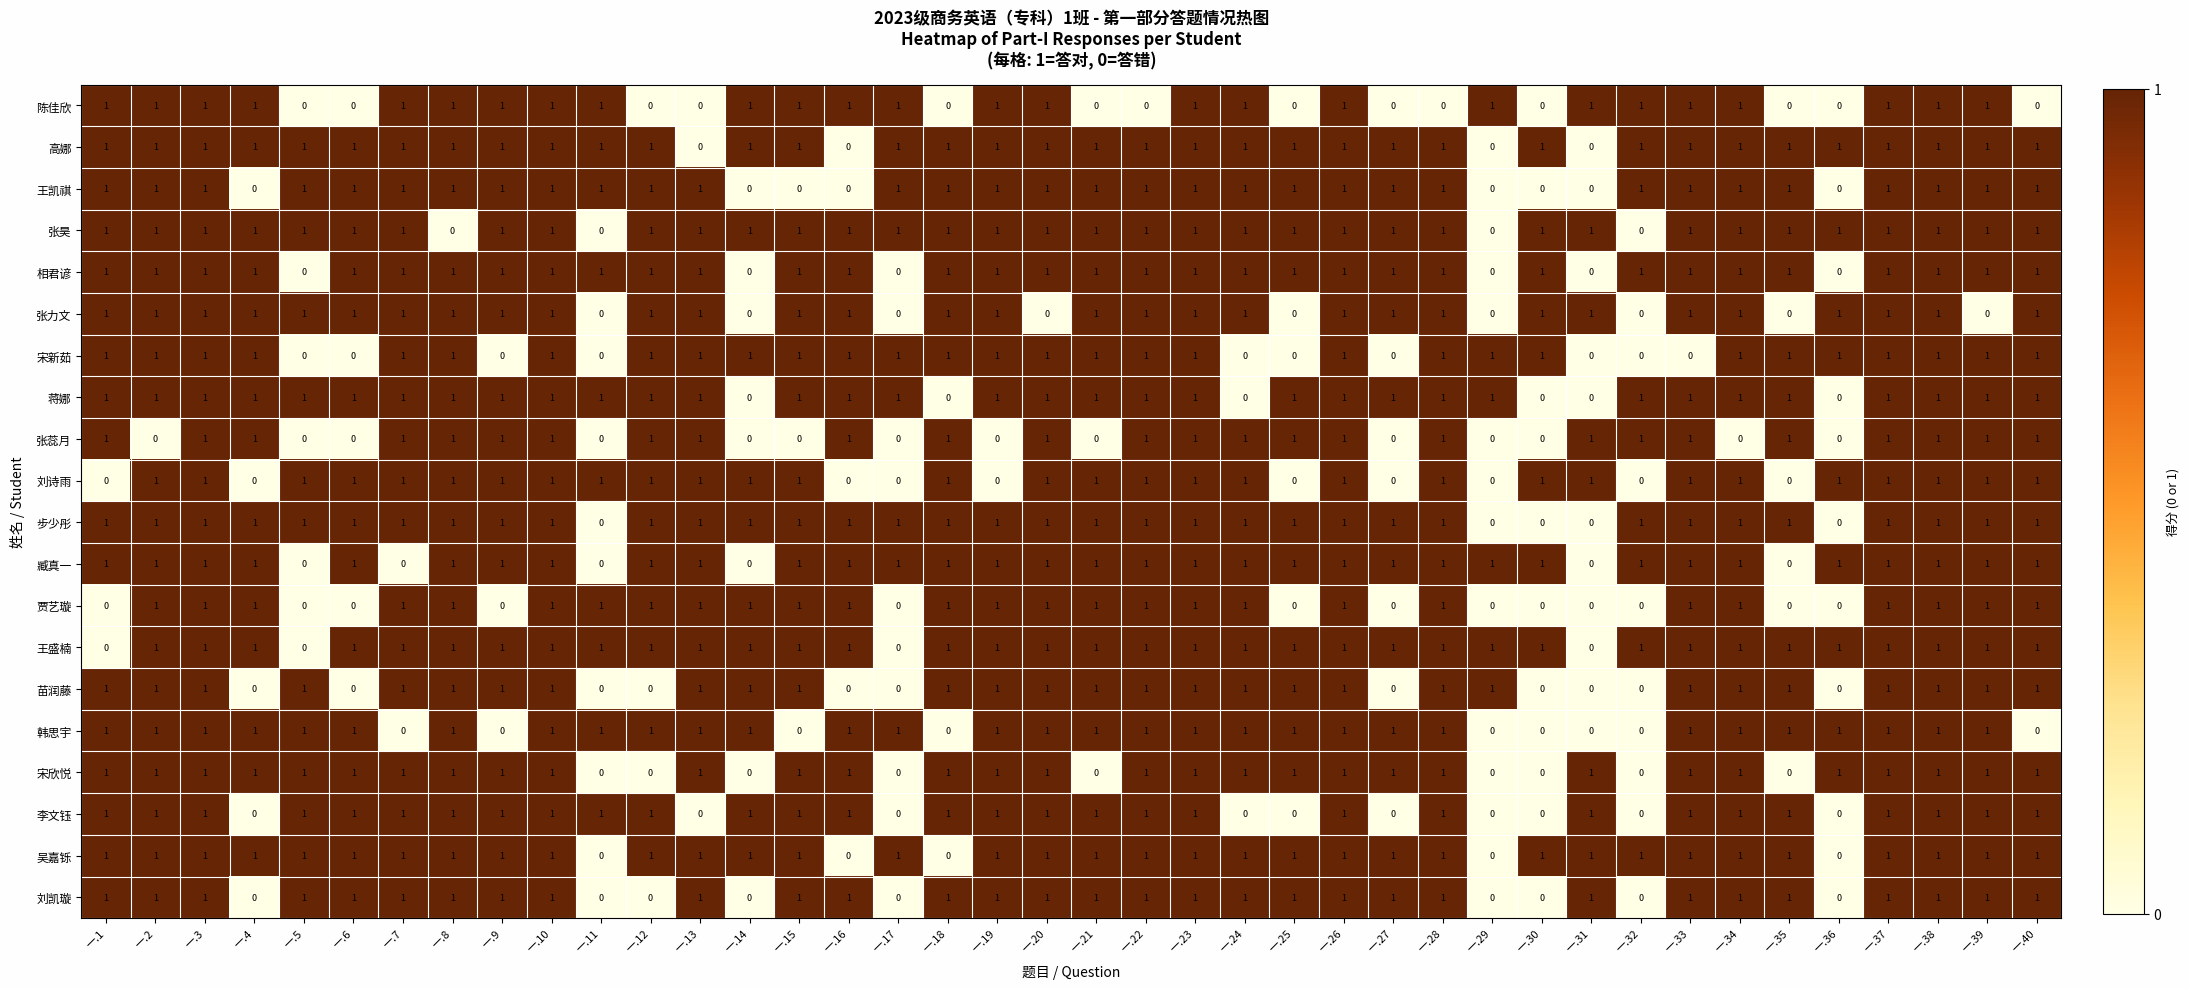

How many values in the 臧真一 series are below 1?

6